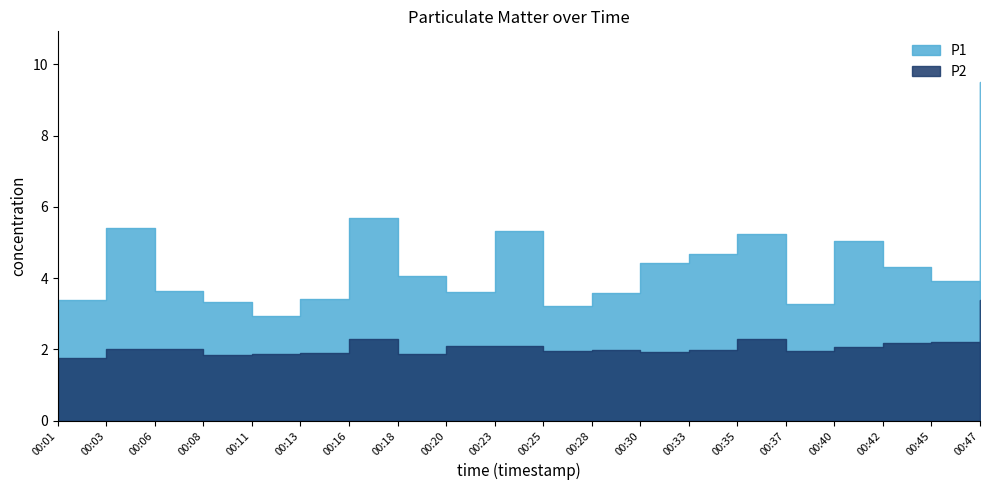

Where is the first local minimum for P2?

00:08